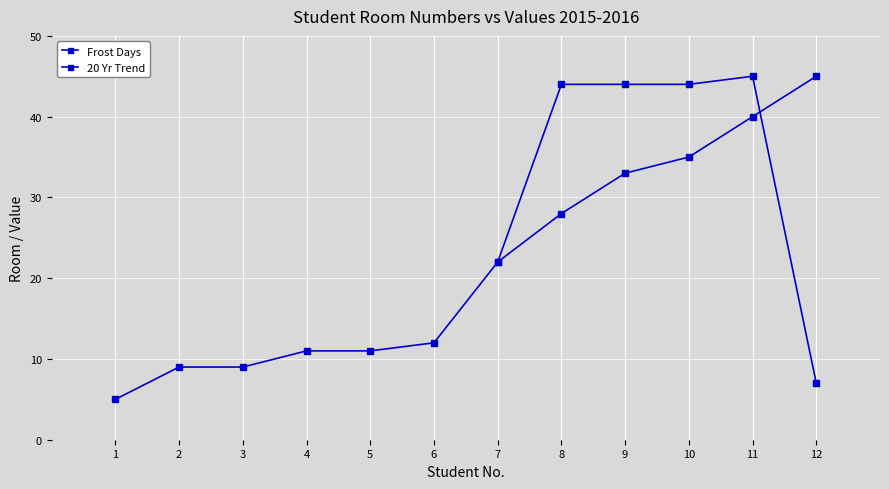

What is the sum of the values at 7 and 2?

31